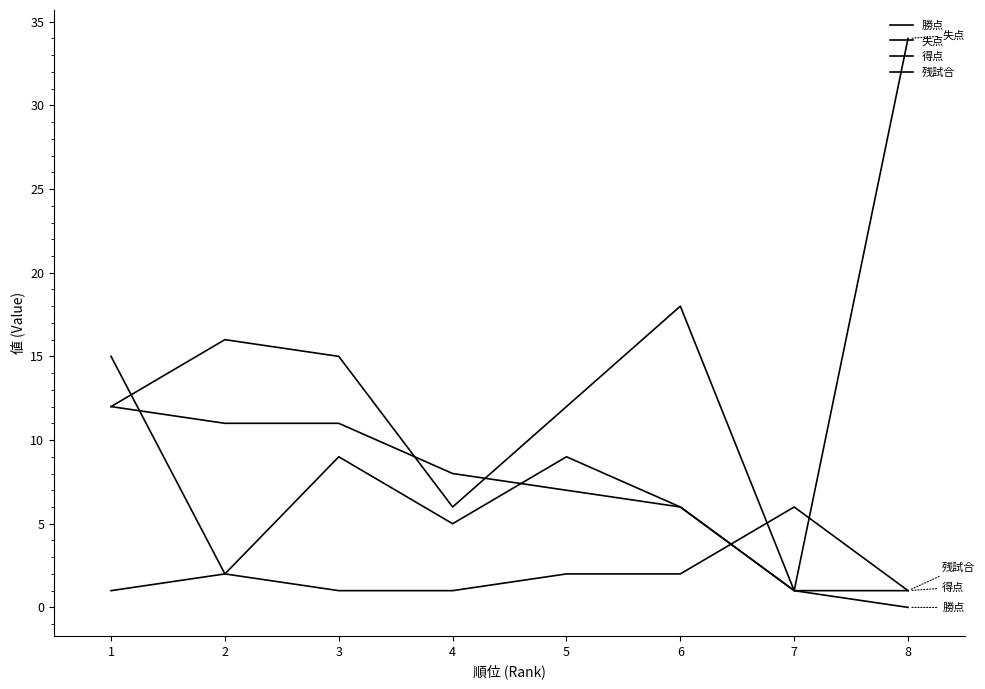

How many lines are shown in the chart?

4